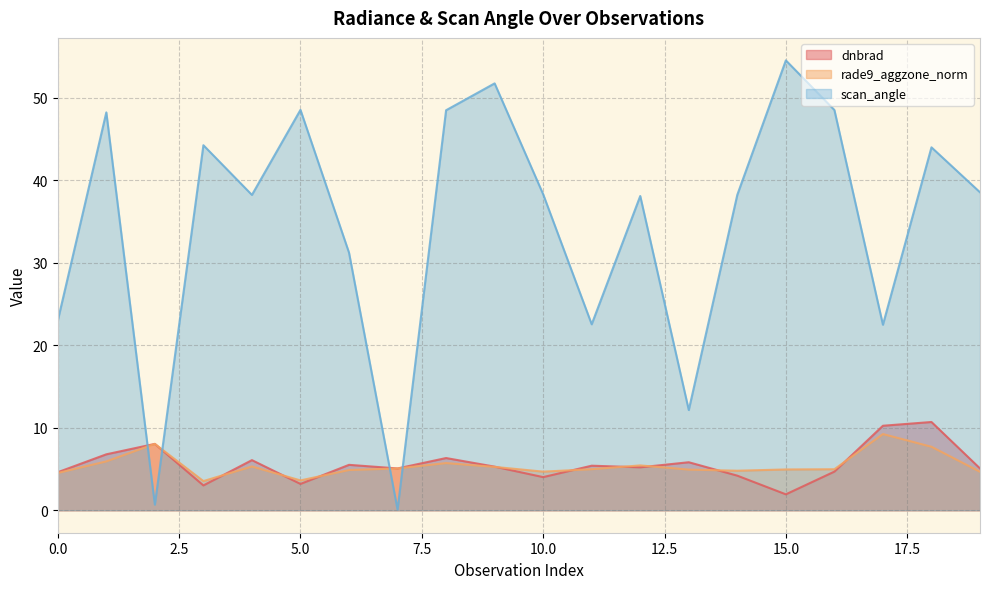

Which series has the largest total across all categories?

scan_angle